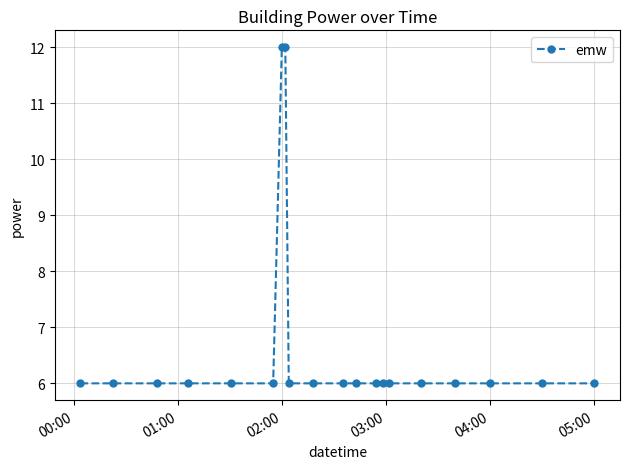

What is the difference between the second highest and minimum values?

6